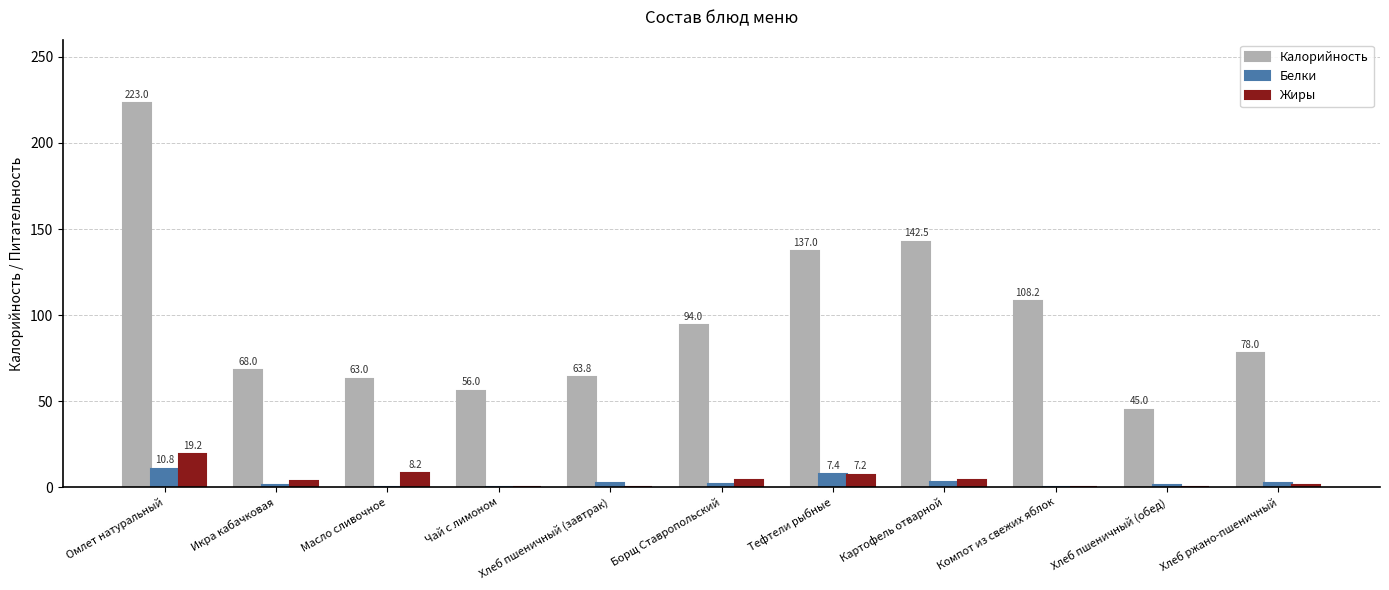

Is the value of Калорийность at Борщ Ставропольский greater than the value of Жиры at Масло сливочное?

Yes